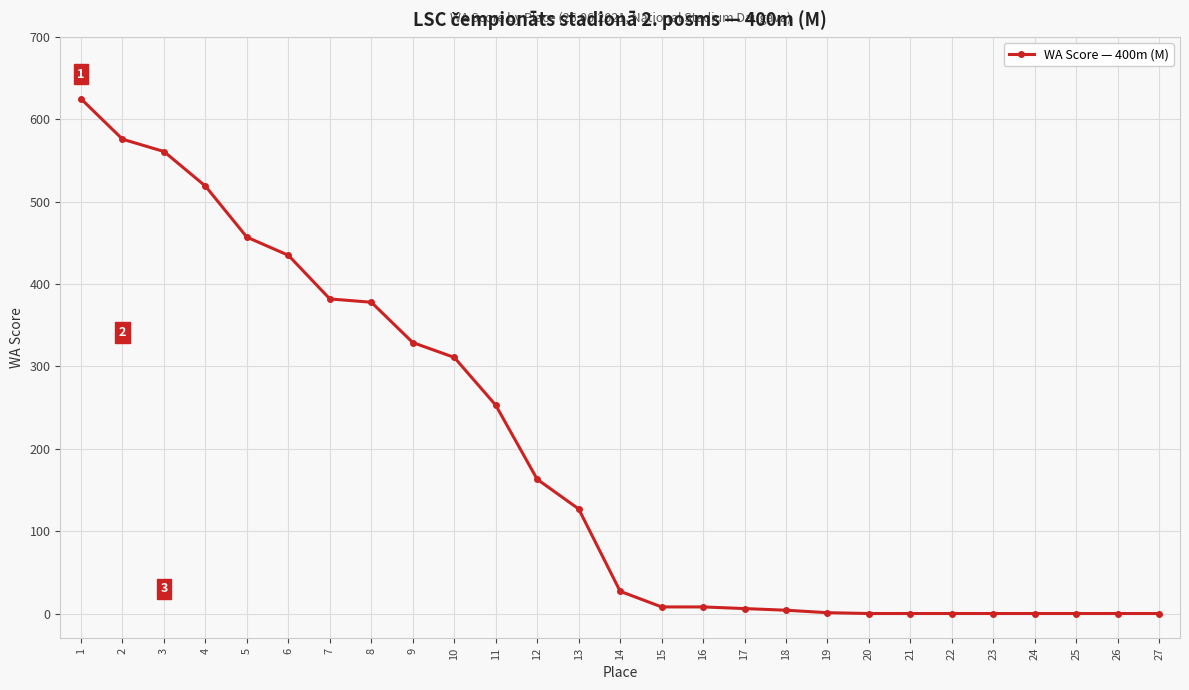

Does the chart display data point markers on the line(s)?

Yes